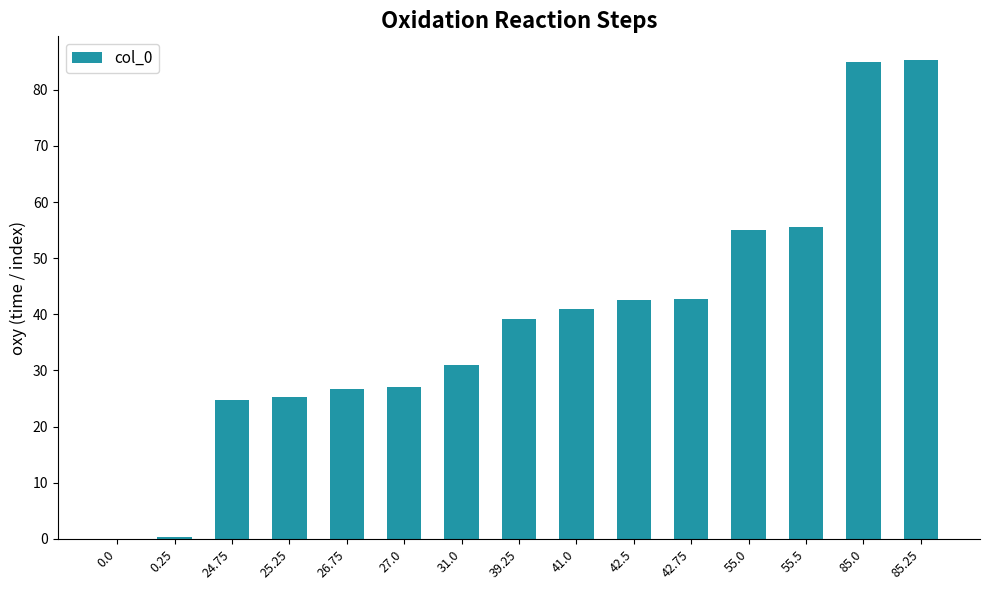

What is the change in value from 27.0 to 42.5?

+15.5